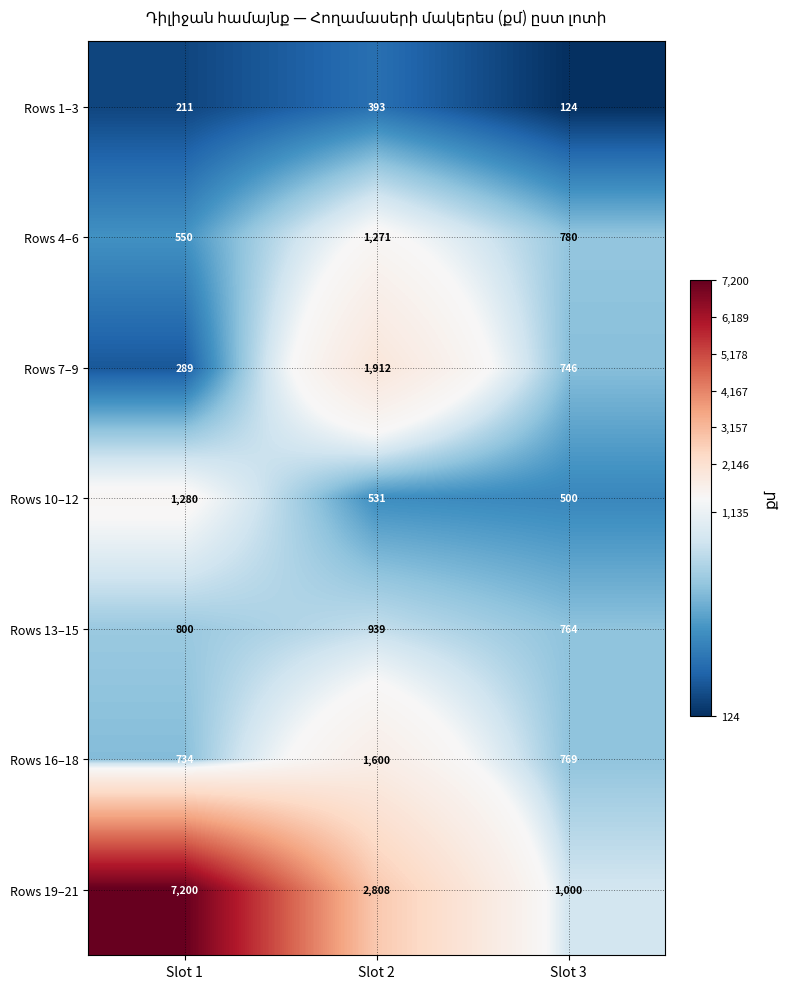

What is the approximate value of Rows 16–18 at Slot 3, to the nearest 100?

800